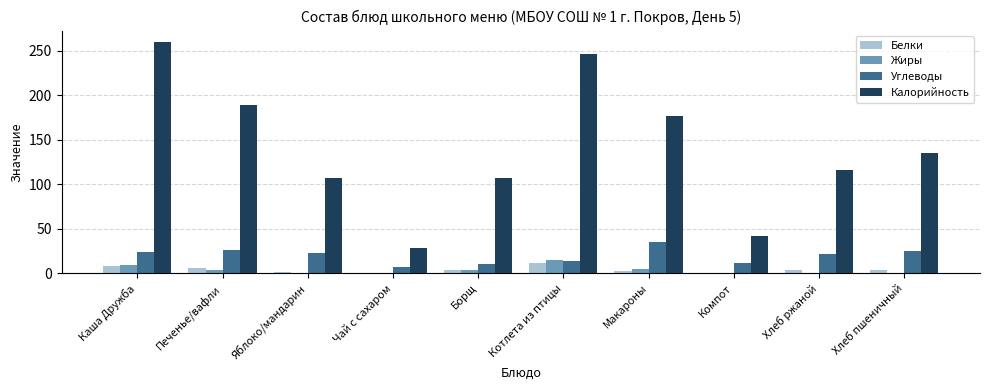

Between Каша Дружба and Хлеб ржаной, which series saw the biggest shift?

Калорийность